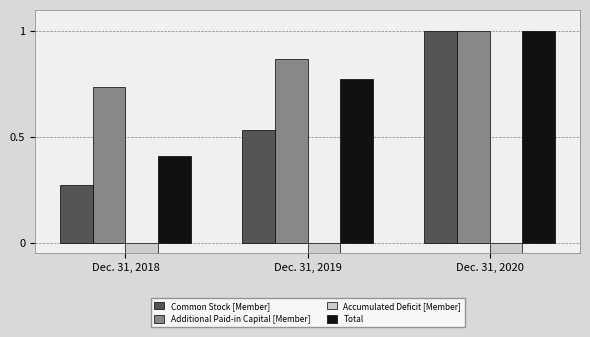

Which label corresponds to the smallest value in the chart?

Dec. 31, 2020